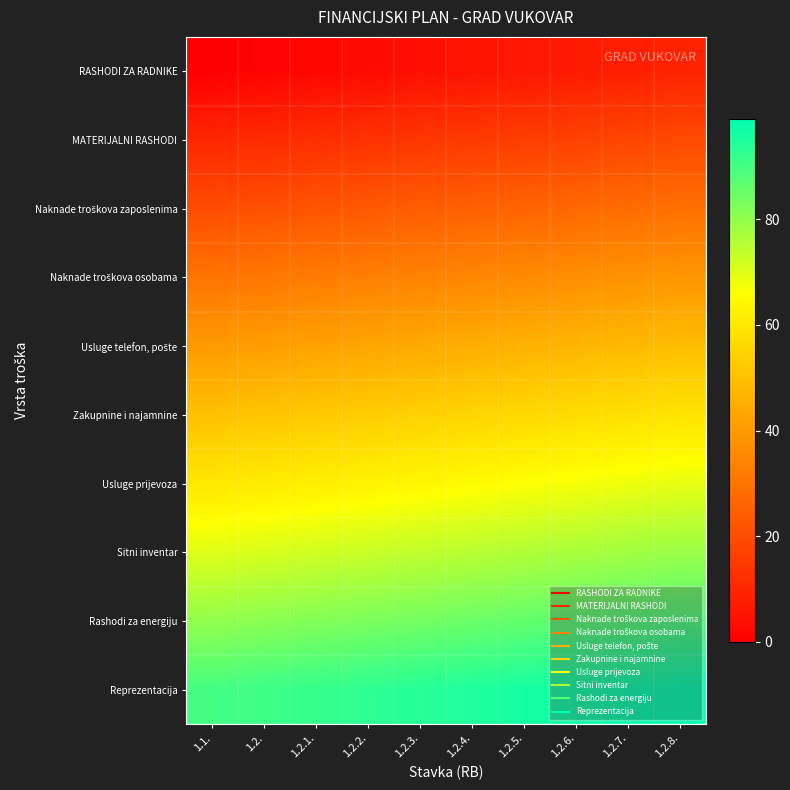

Which series has the largest total across all categories?

Reprezentacija